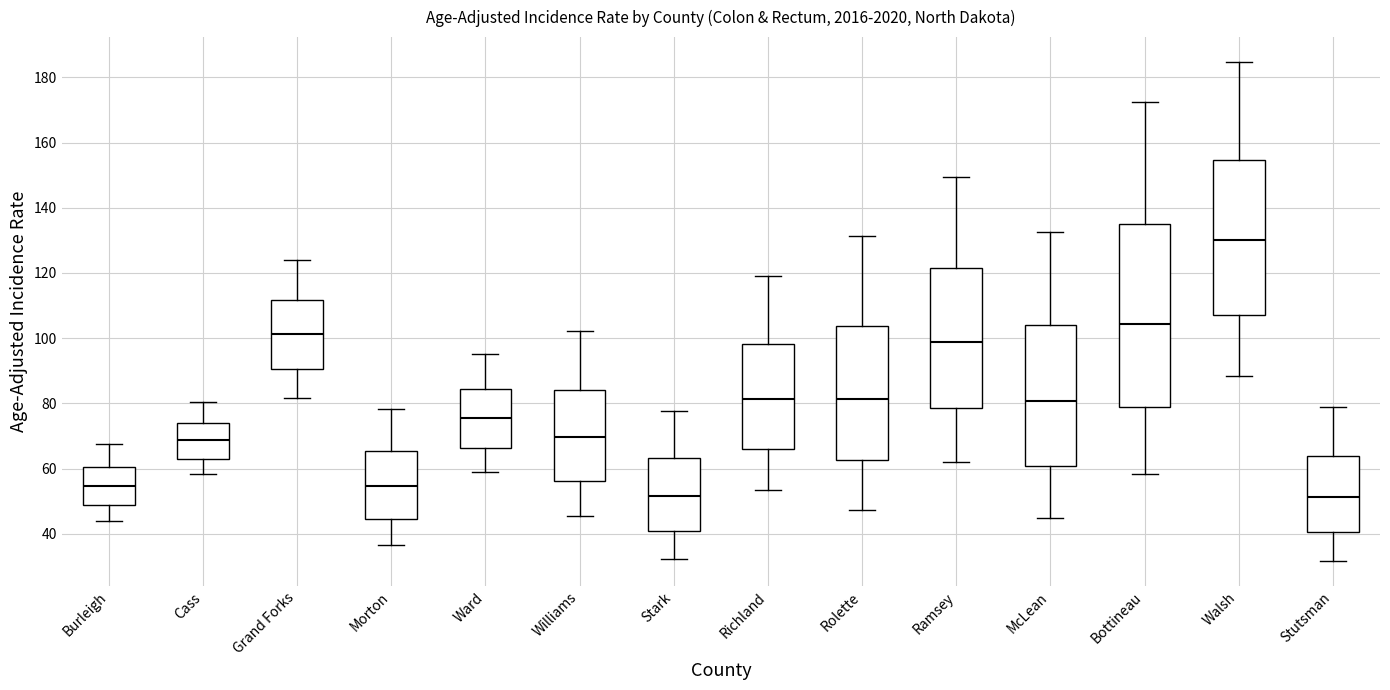

Reading left to right, transcribe this box plot: for each box, give where its median line is, the range the box spans, and where its two whiskers end, as read against the y-axis. The values are not printed on the chart, so give them approximately, as read against the axis.

Burleigh: median 54, box 48 to 60, whiskers 44 to 68
Cass: median 68, box 64 to 74, whiskers 58 to 80
Grand Forks: median 102, box 90 to 112, whiskers 82 to 124
Morton: median 54, box 44 to 66, whiskers 36 to 78
Ward: median 76, box 66 to 84, whiskers 60 to 96
Williams: median 70, box 56 to 84, whiskers 46 to 102
Stark: median 52, box 40 to 64, whiskers 32 to 78
Richland: median 82, box 66 to 98, whiskers 54 to 120
Rolette: median 82, box 62 to 104, whiskers 48 to 132
Ramsey: median 98, box 78 to 122, whiskers 62 to 150
McLean: median 80, box 60 to 104, whiskers 44 to 132
Bottineau: median 104, box 80 to 134, whiskers 58 to 172
Walsh: median 130, box 108 to 154, whiskers 88 to 184
Stutsman: median 52, box 40 to 64, whiskers 32 to 78